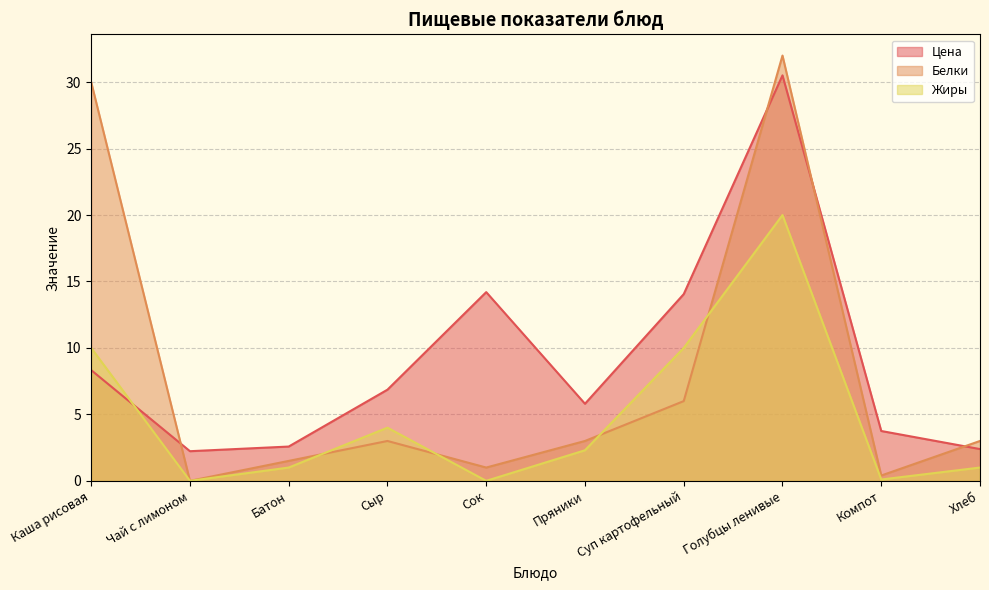

What is the maximum value for Жиры?

20.0